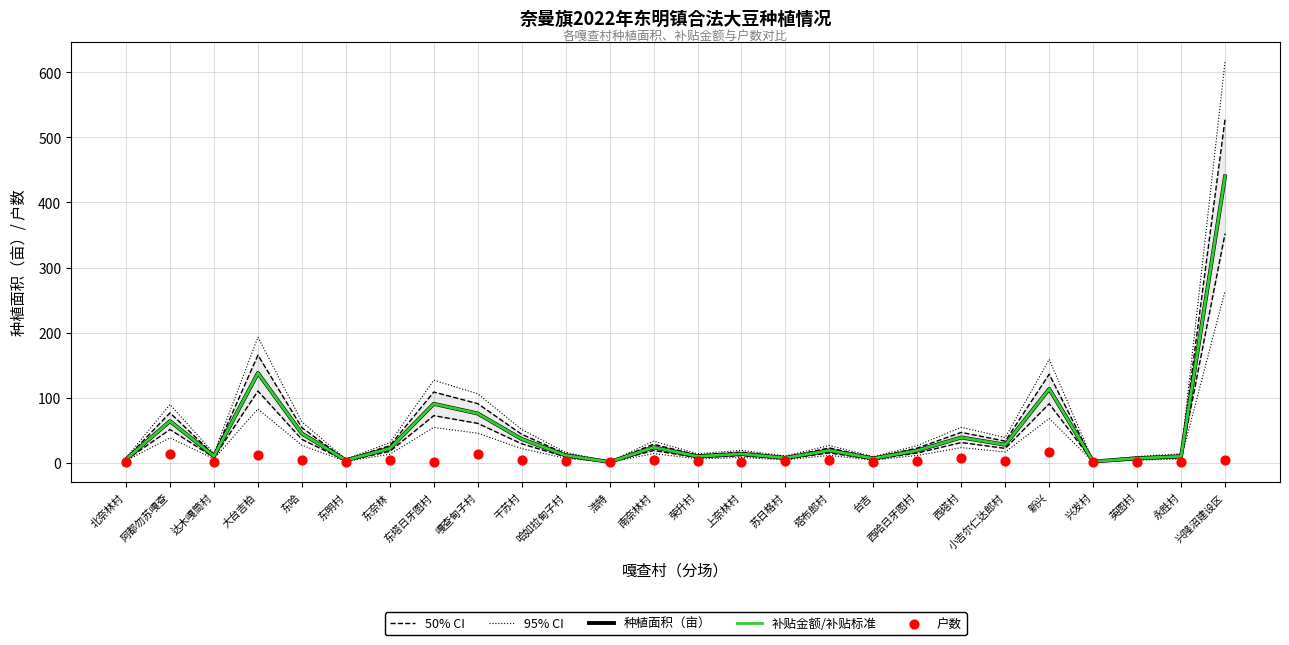

Which series contains the lowest Y value?

95% CI